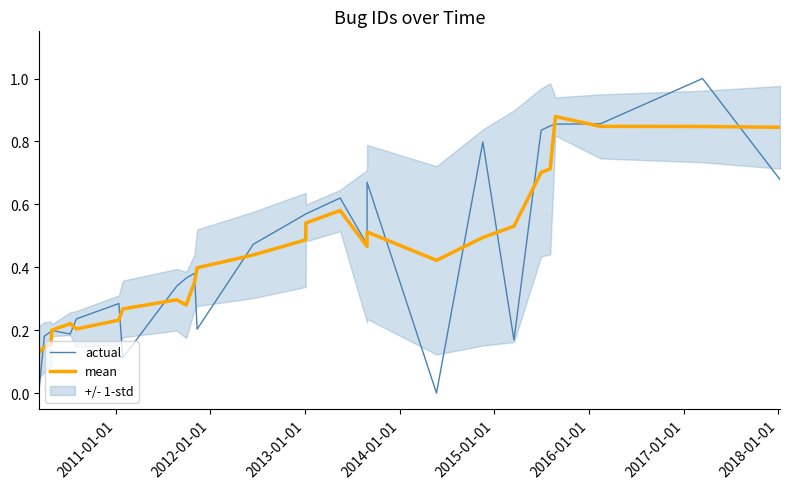

List the series in order of their overall mean, lowest first.

actual, mean